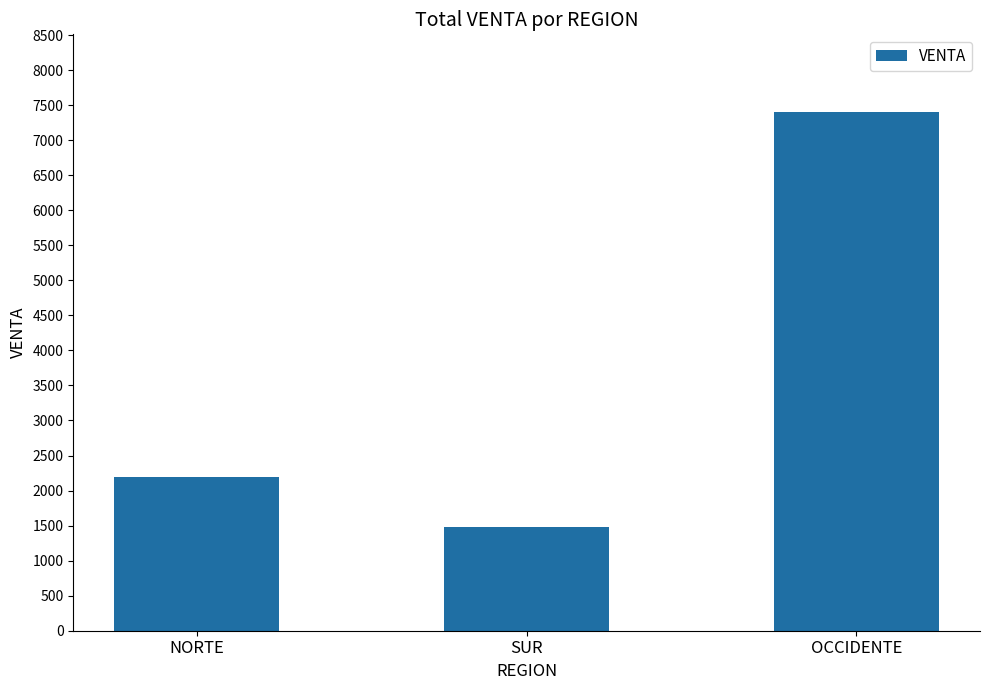

What is the average value?

3693